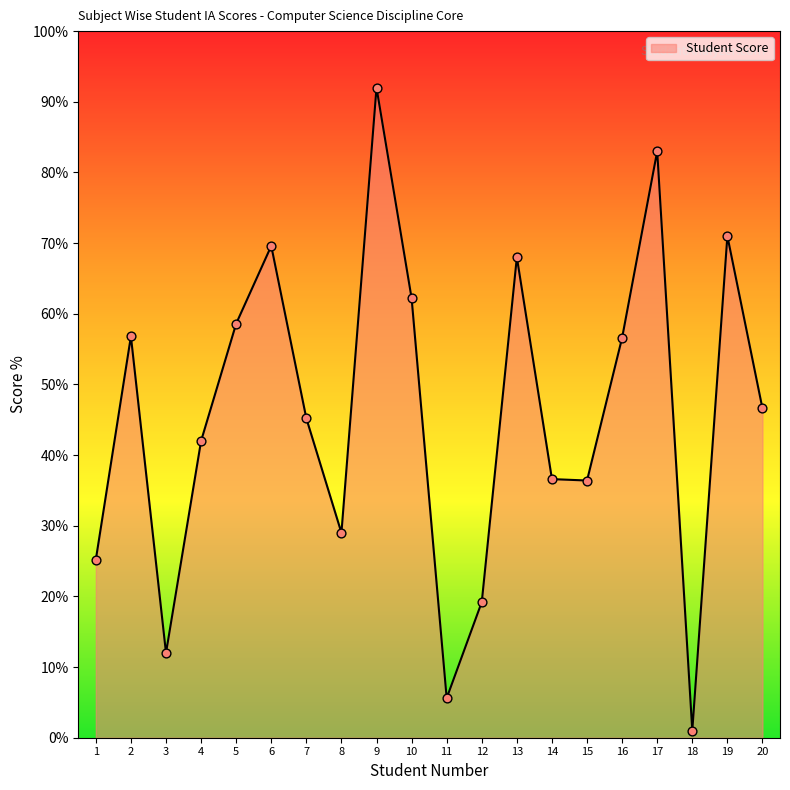

Which has a higher value, 18 or 6?

6